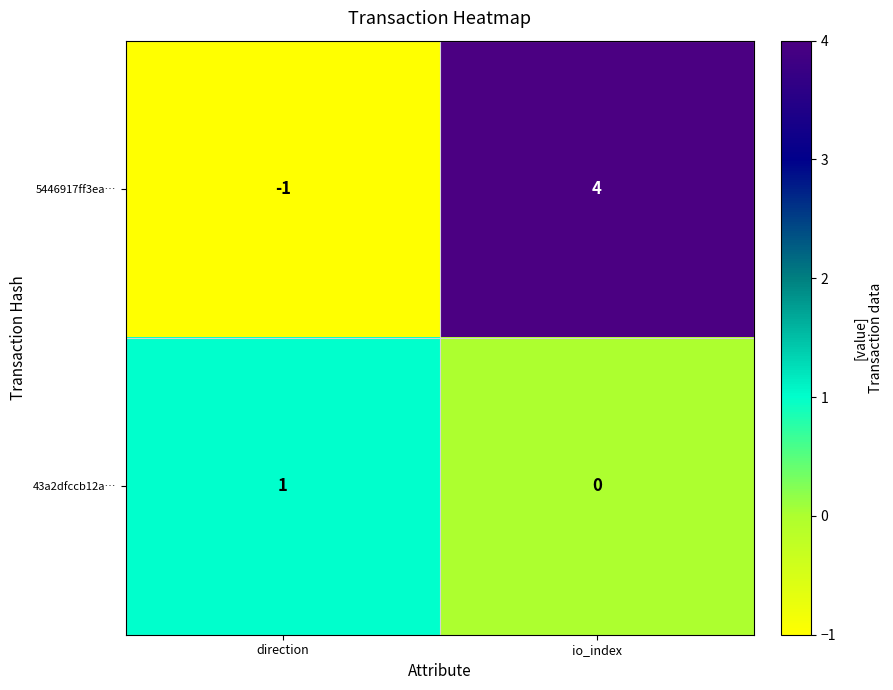

Reading left to right, what are all the values shown in this chart?

5446917ff3ea…: -1	4
43a2dfccb12a…: 1	0